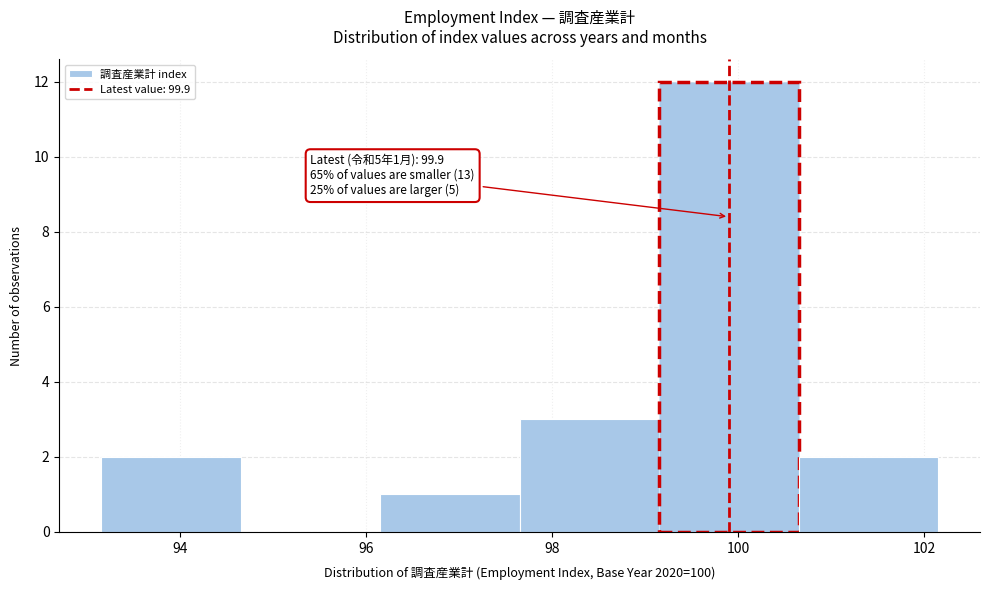

Over which range of the x-axis is the bar tallest?

99.15 to 100.65